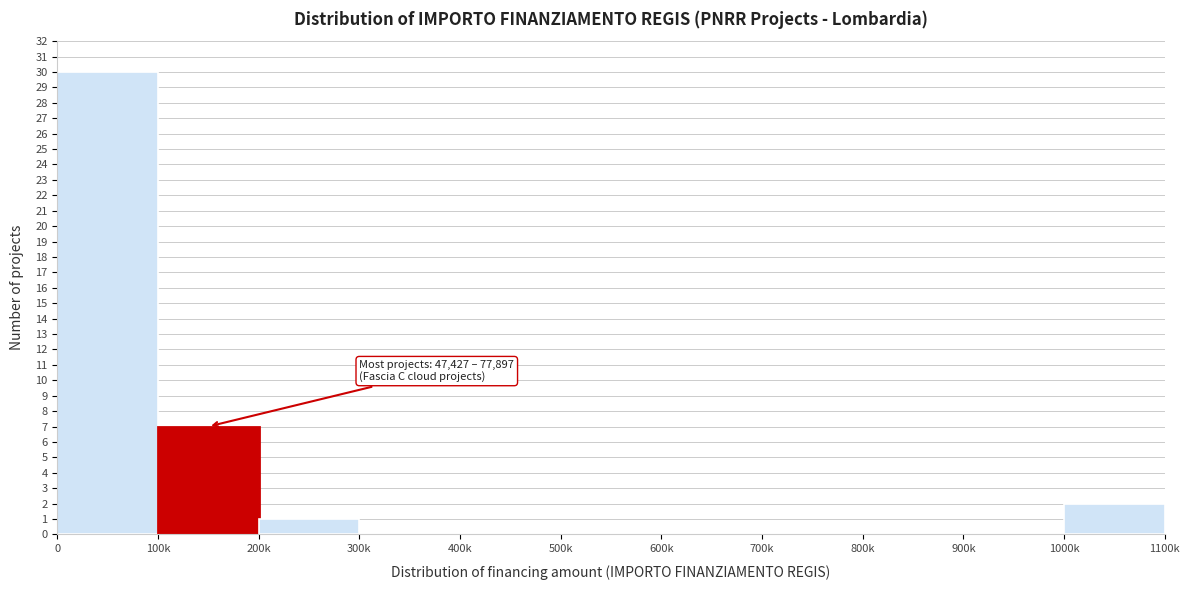

Reading left to right, extract all data points from this chart.

0=30	100k=7	200k=1	300k=0	400k=0	500k=0	600k=0	700k=0	800k=0	900k=0	1000k=2